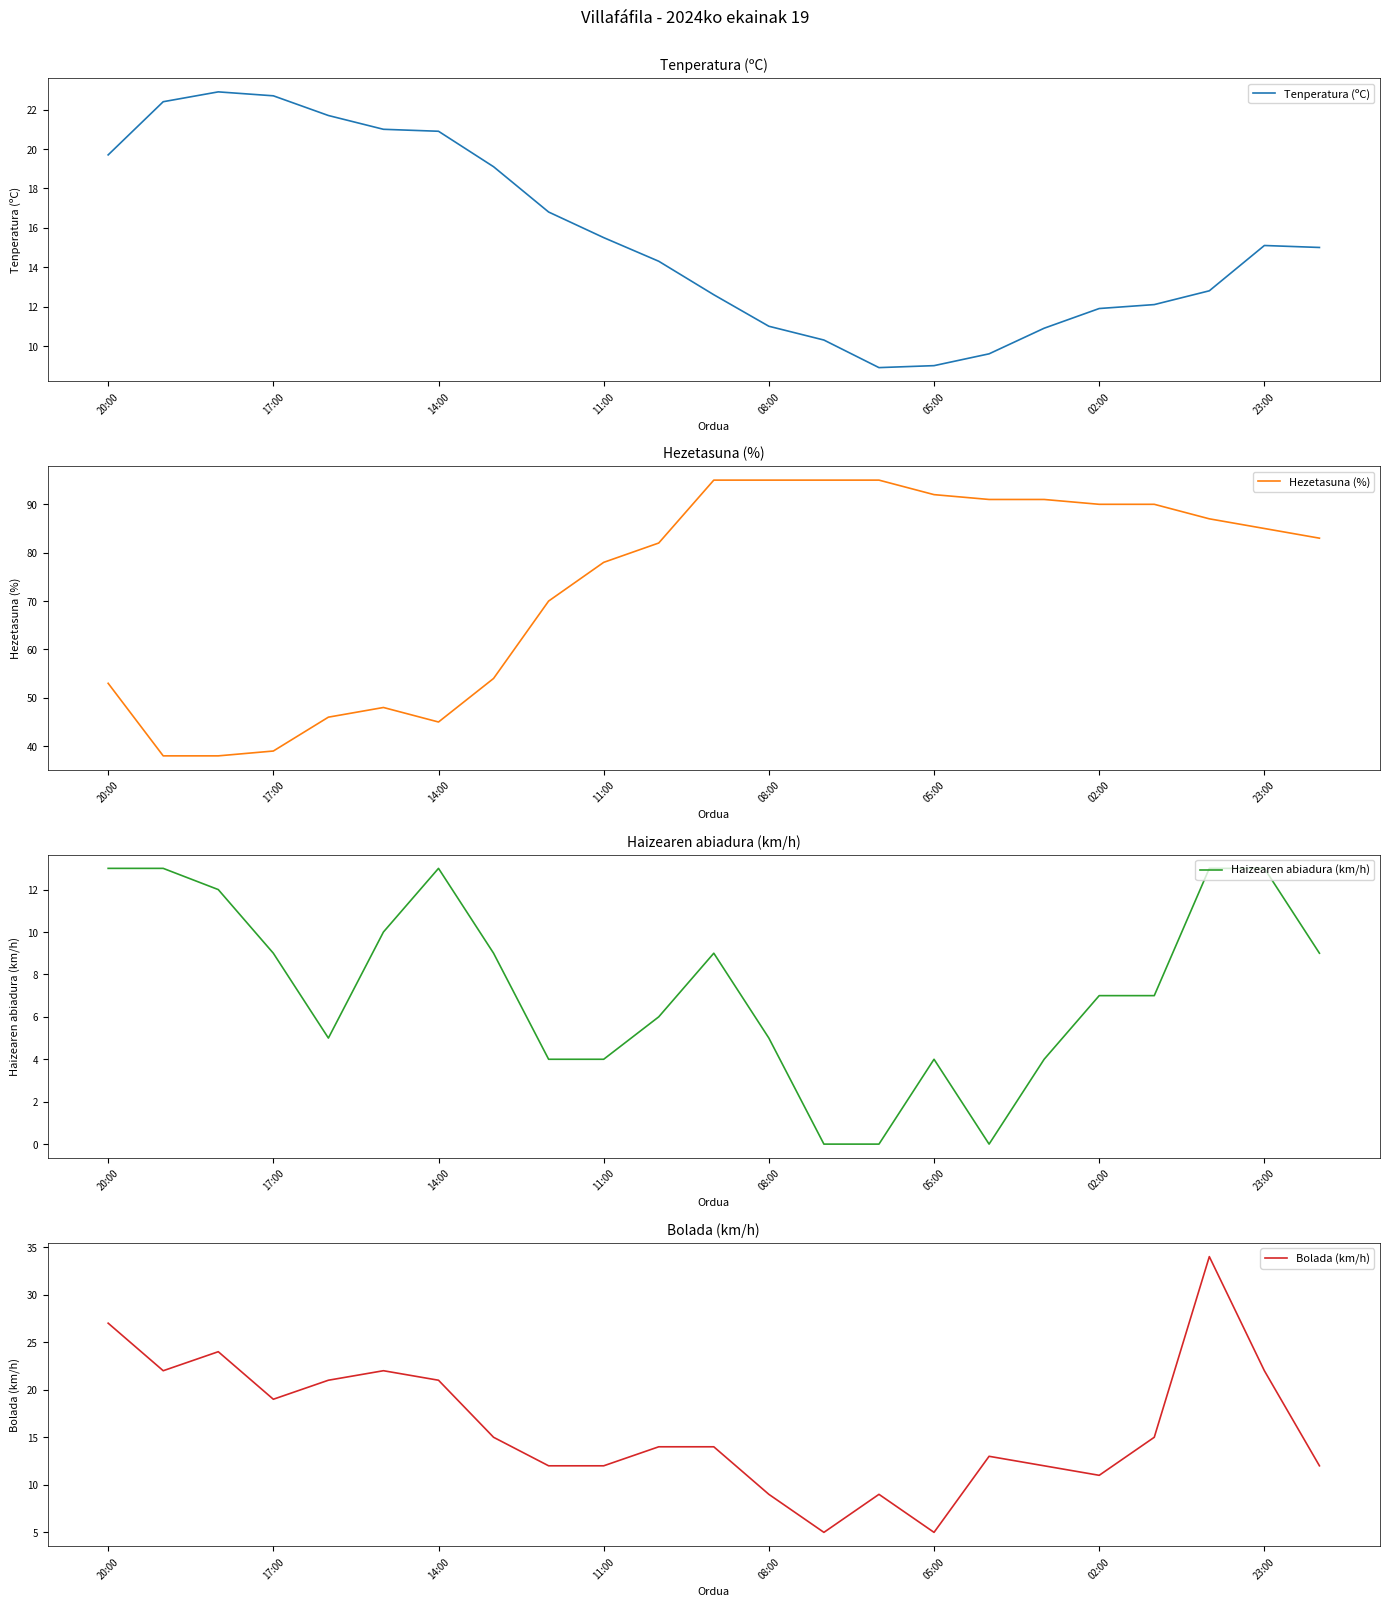

Does the chart have visible grid lines?

No